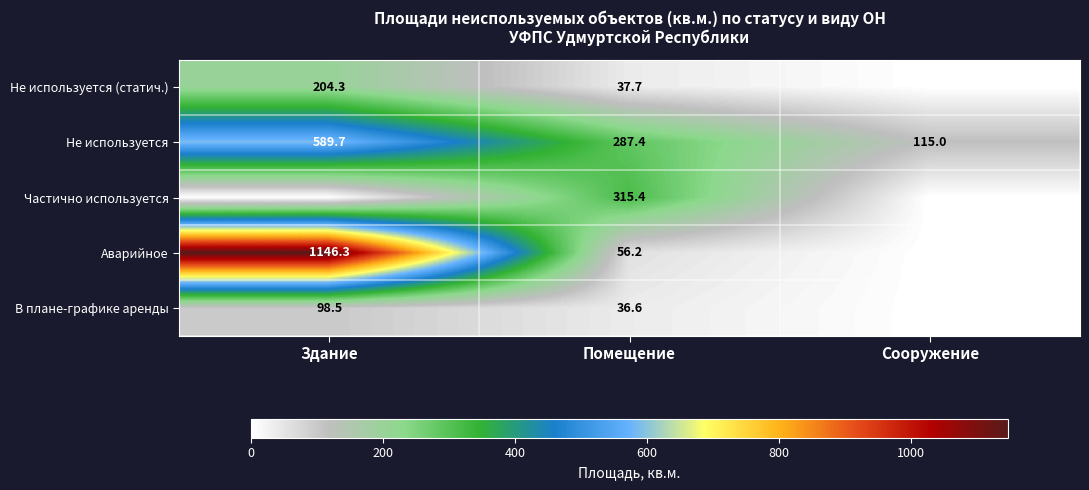

The value of Не используется at Здание is 834.9. True or false?

False